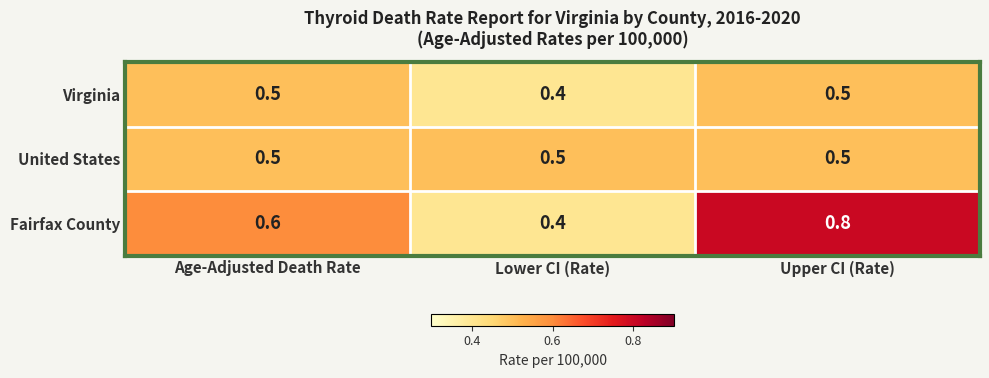

The United States series shows 0.2 at Upper CI (Rate). True or false?

False